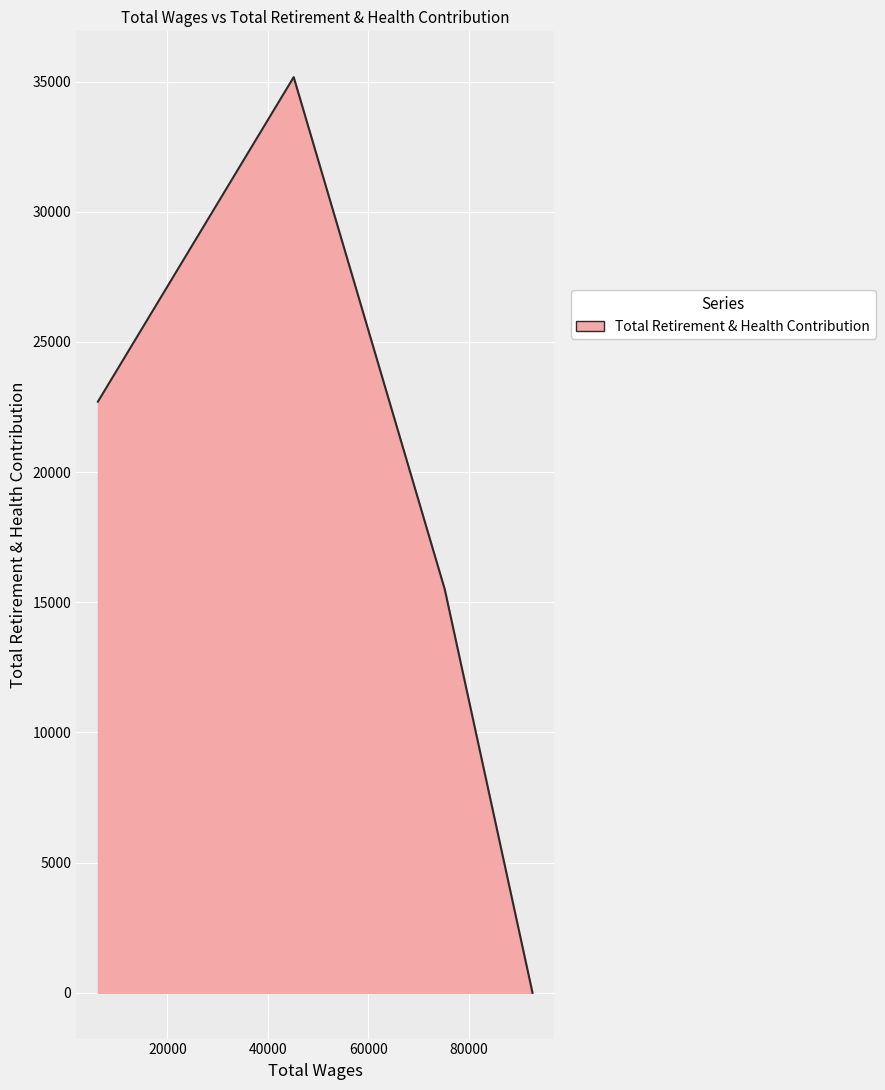

Reading left to right, list all the values displayed in this chart.

22707	35174	15498	0